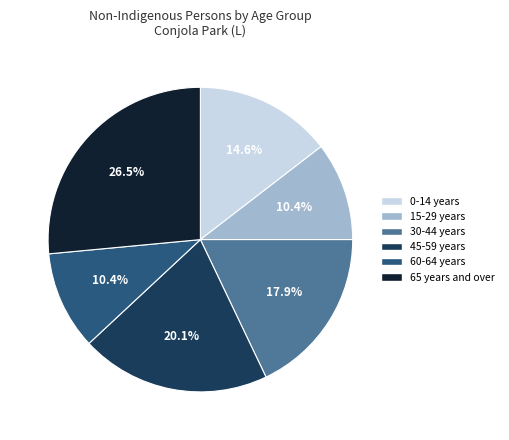

Does any single category account for the majority?

No